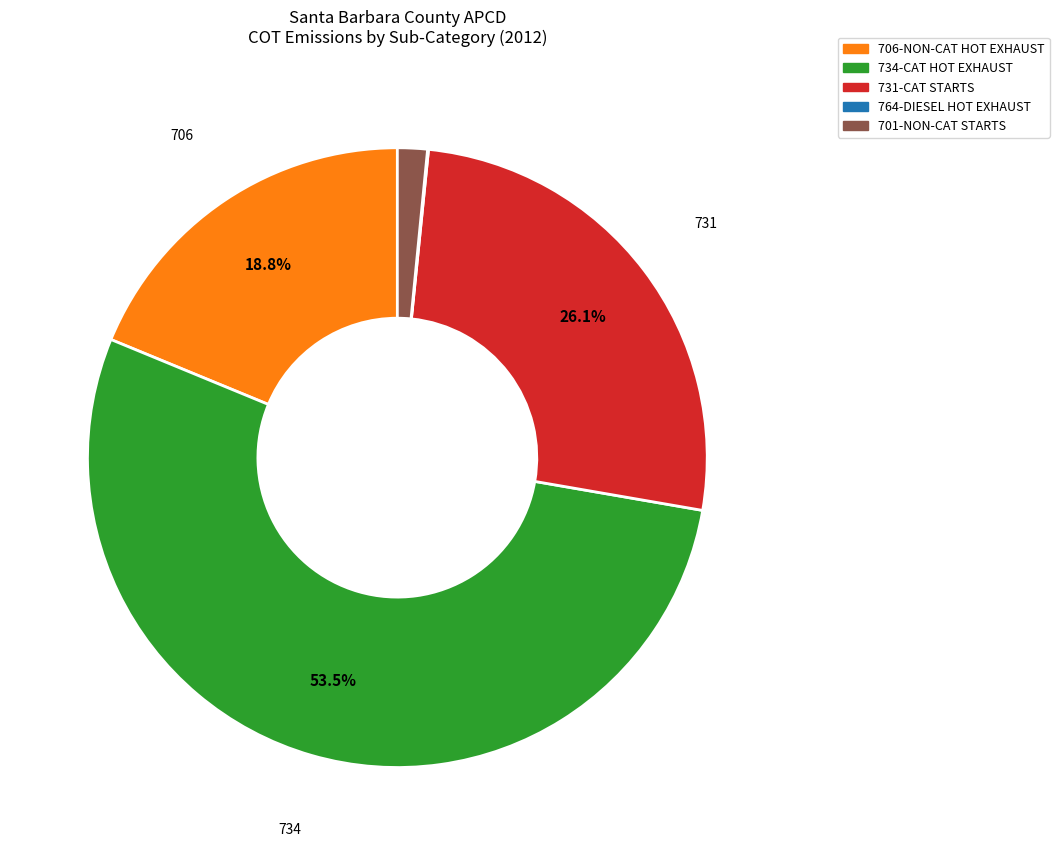

Is there a majority slice in this chart?

Yes